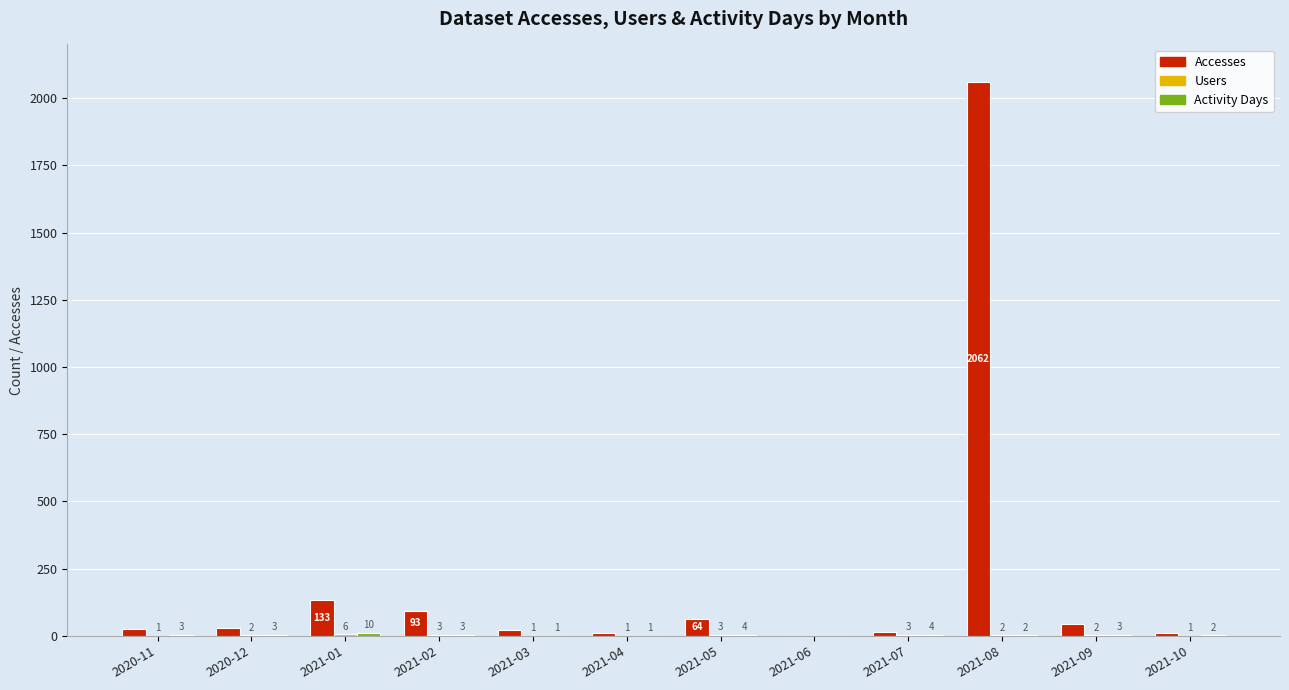

How many data points does each series have?

12